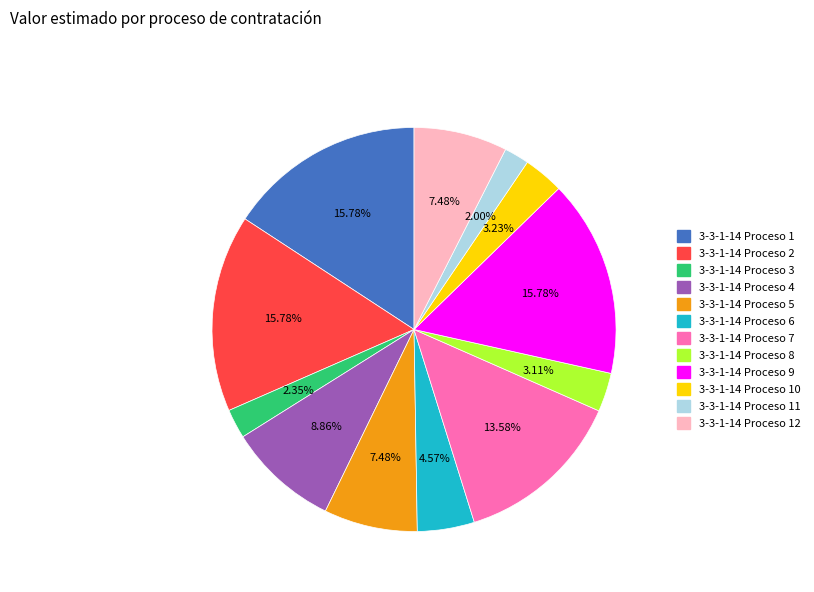

How many slices are in this pie chart?

12